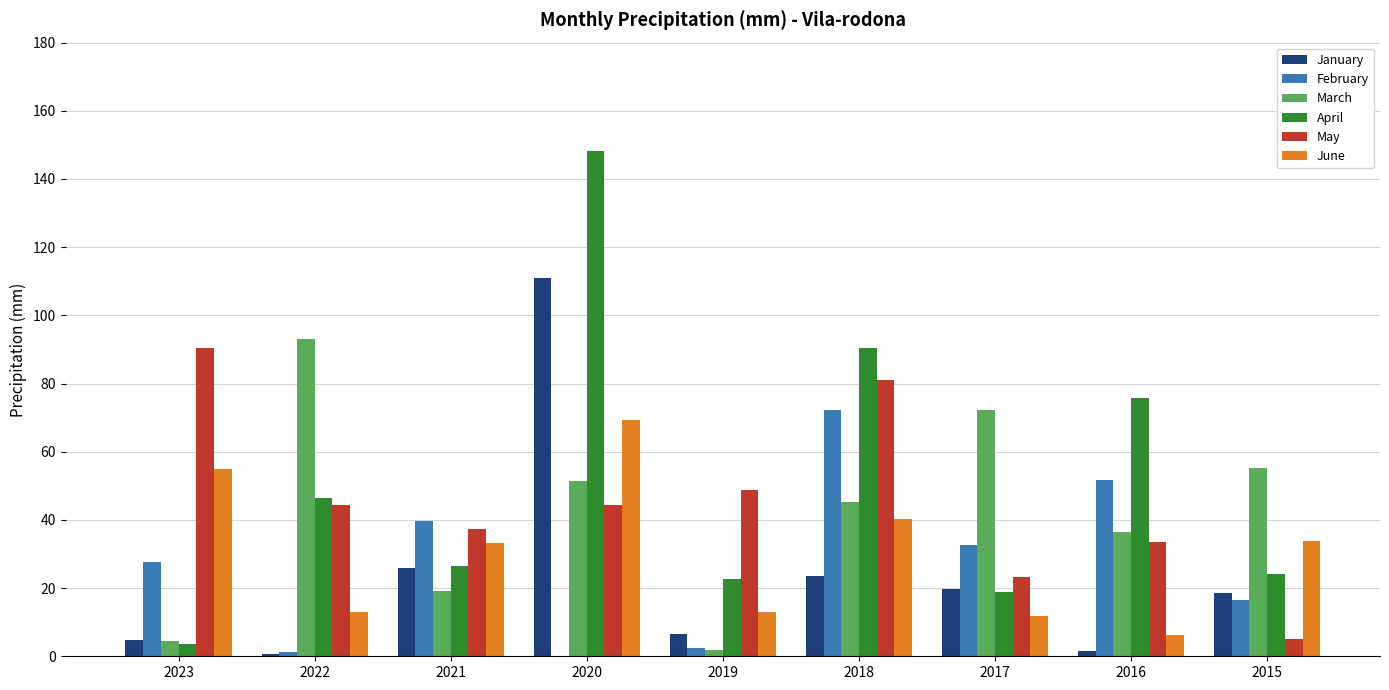

Is it true that June equals 54.8 at 2023?

True